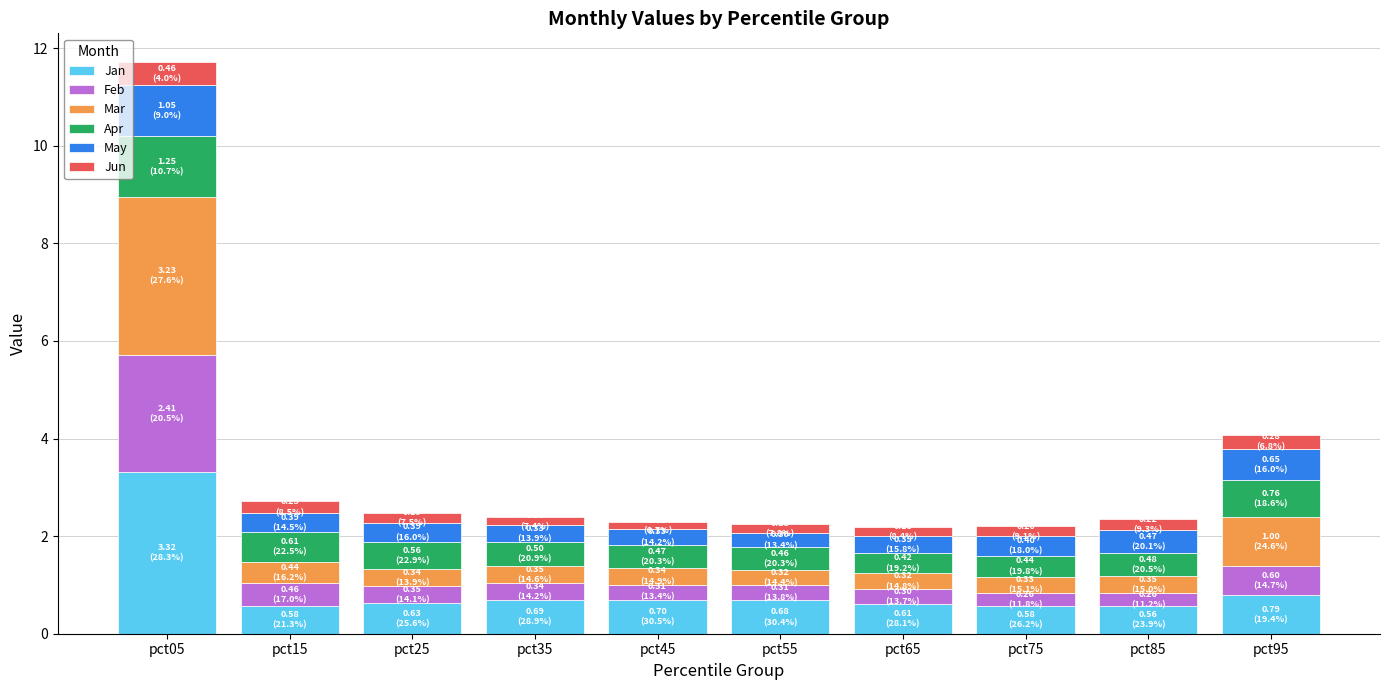

At which category is the sum across all series the highest?

pct05